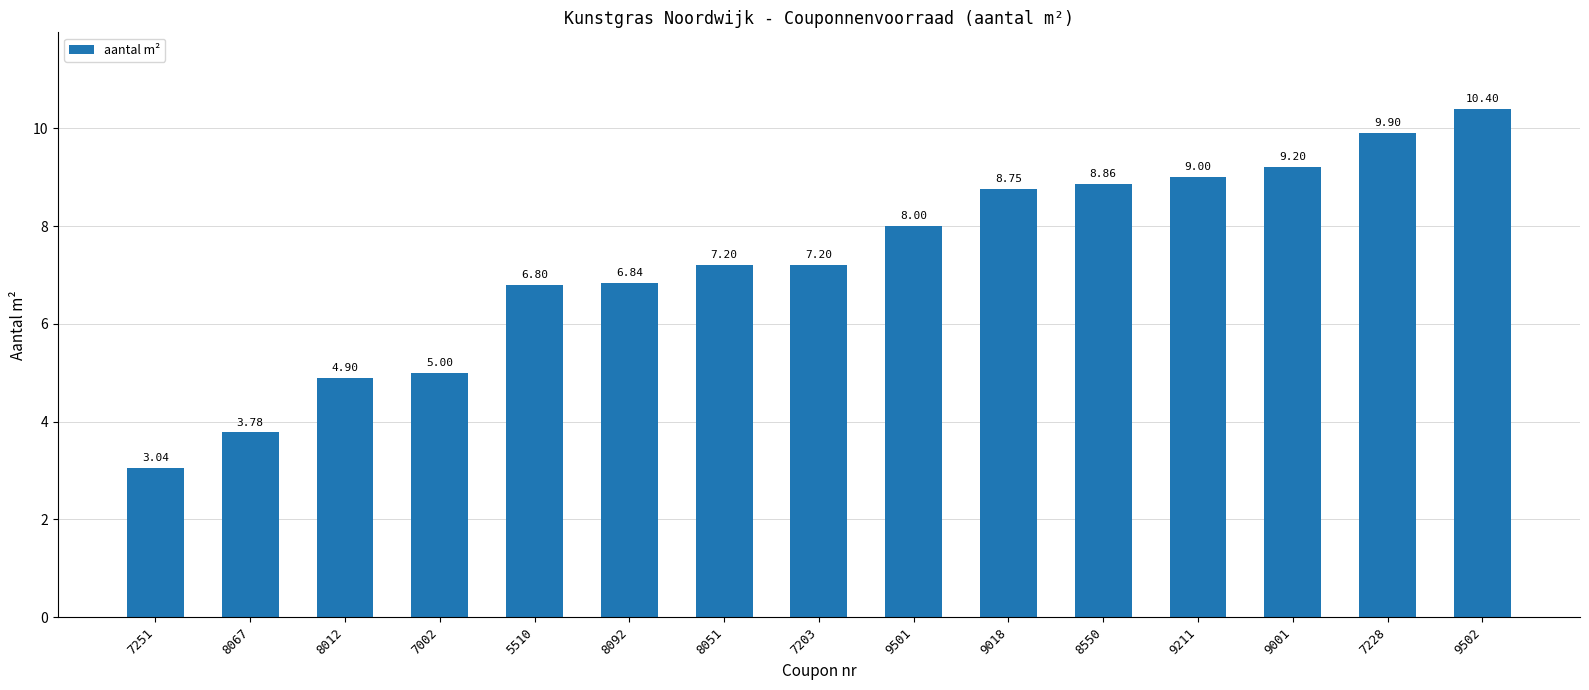

How many data points does each series have?

15